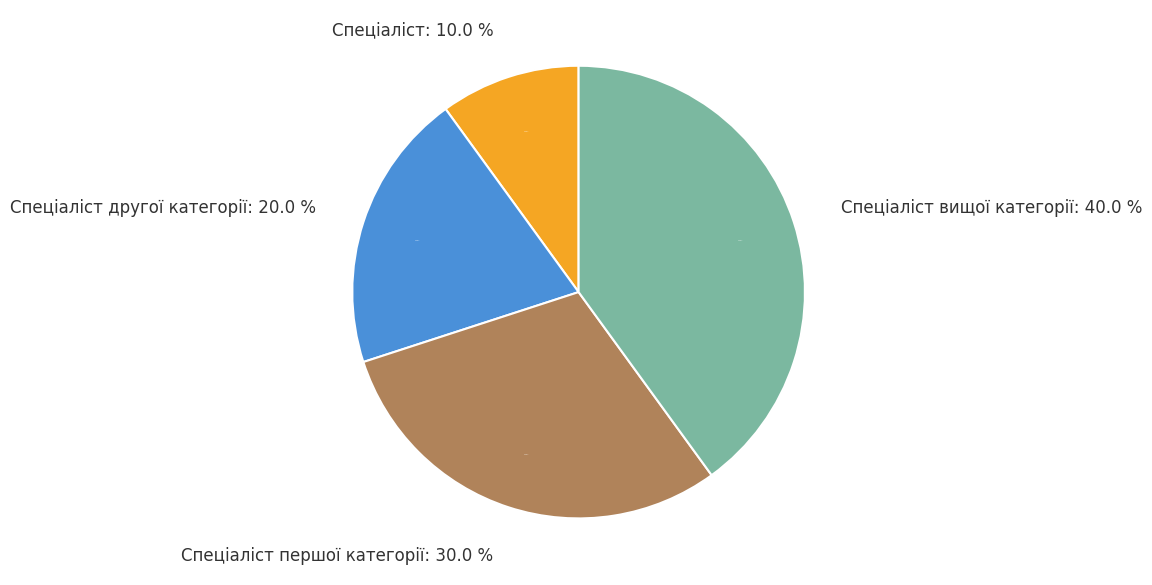

Rank the categories by value from highest to lowest.

Спеціаліст вищої категорії, Спеціаліст першої категорії, Спеціаліст другої категорії, Спеціаліст